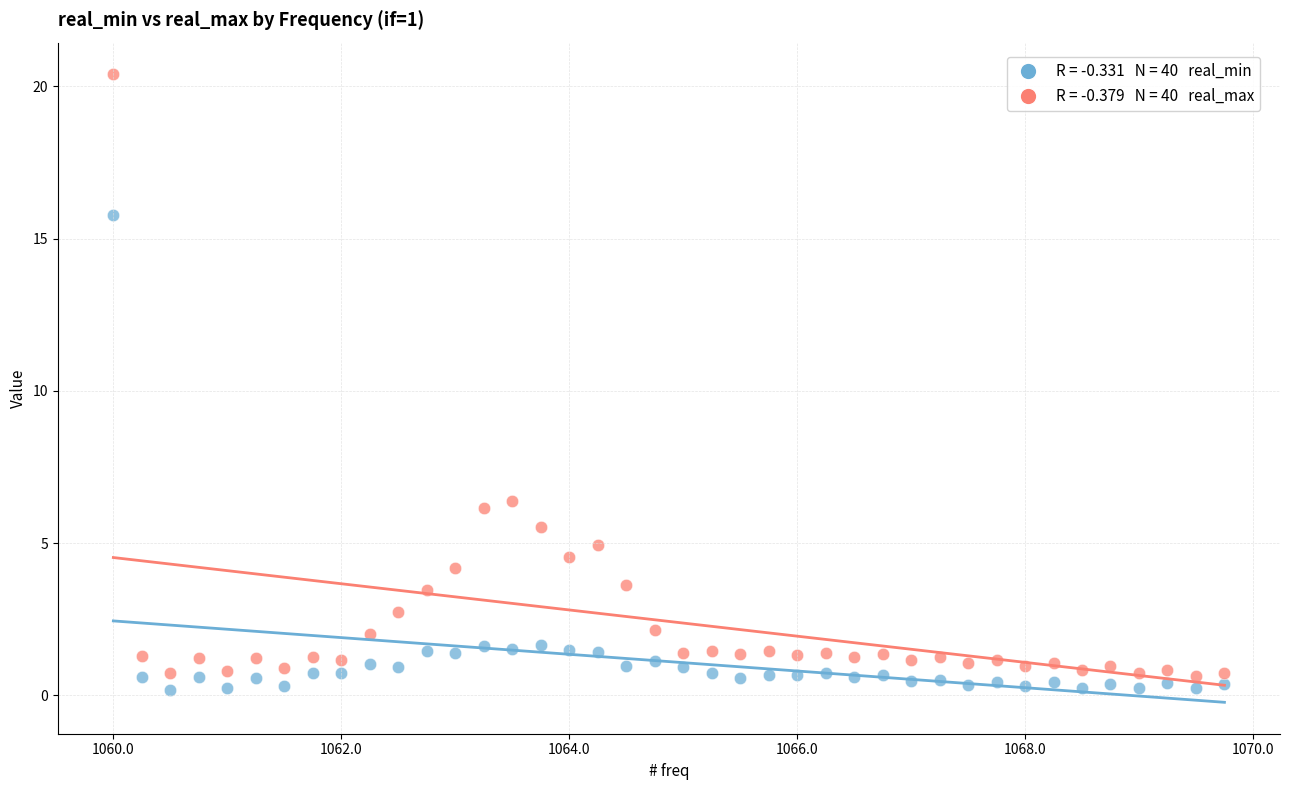

Across all data points, what is the range of Y values (max minus min)?

20.2